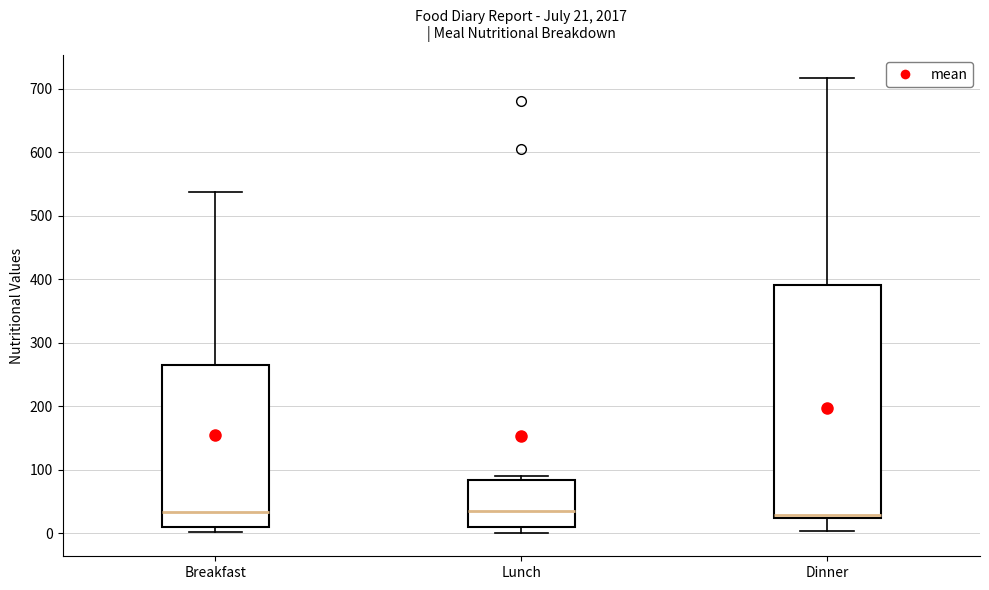

Comparing the boxes themselves (not the whiskers), which one is the tallest?

Dinner